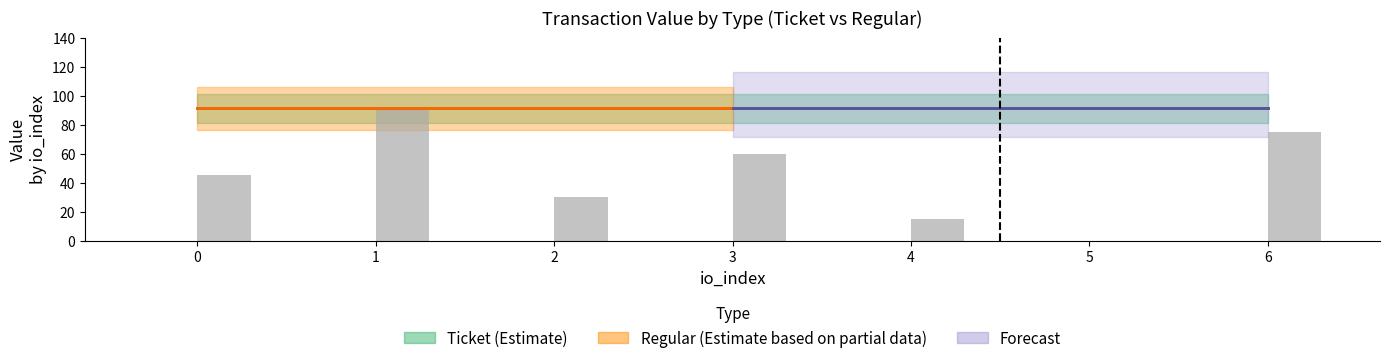

The chart shows a value of 59 at 0. True or false?

False